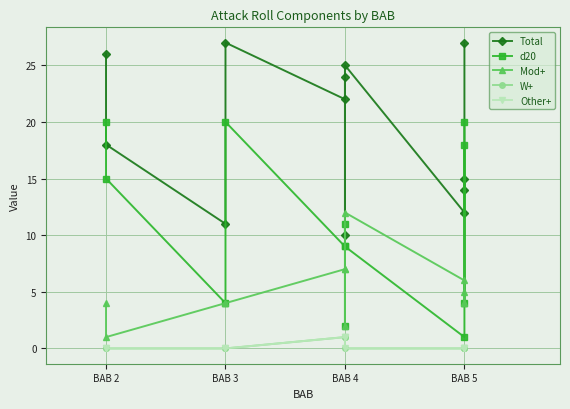

At which category is the sum across all series the highest?

BAB 3